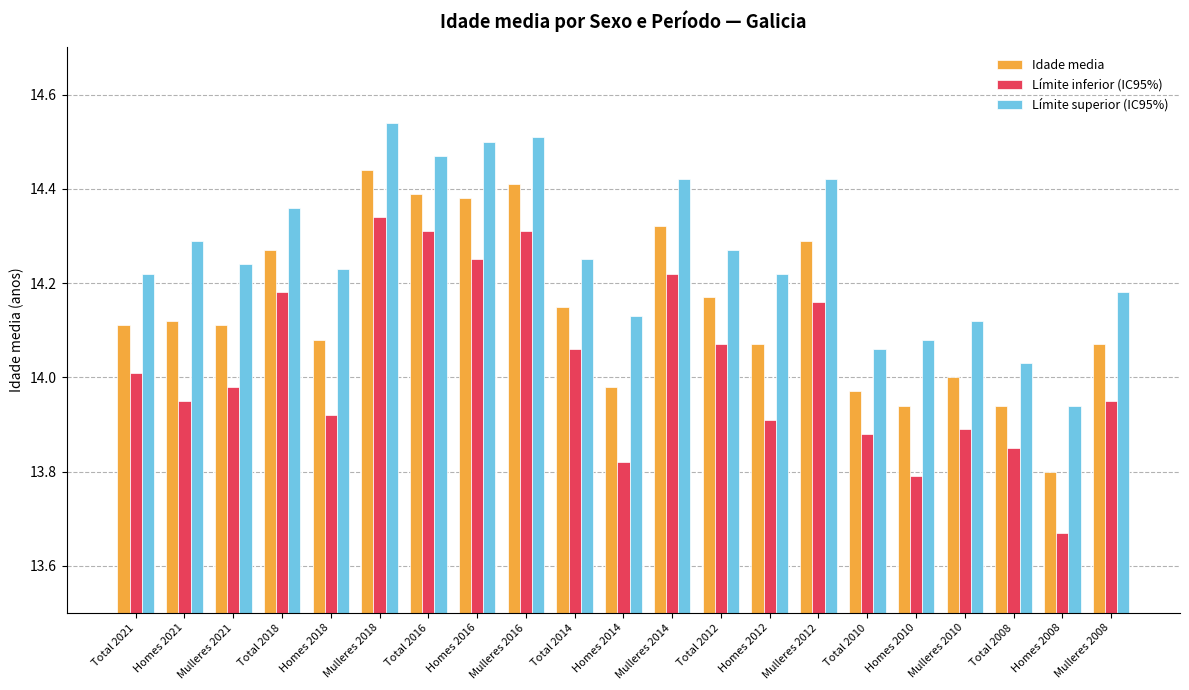

Rank the series by their average value, from highest to lowest.

Límite superior (IC95%), Idade media, Límite inferior (IC95%)